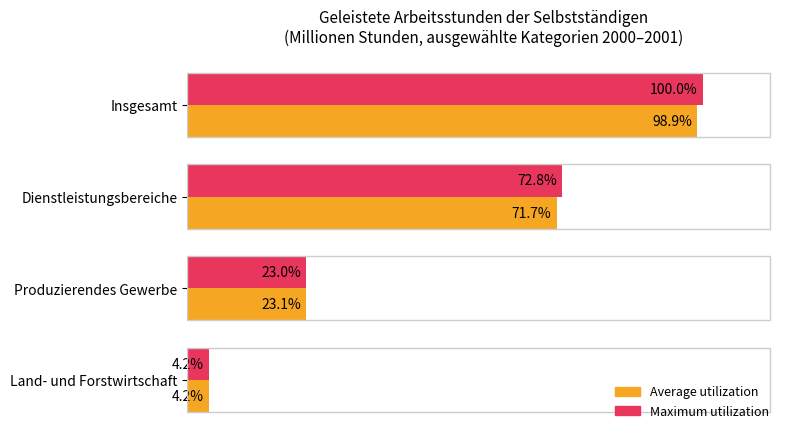

Which series has the widest spread of values?

Maximum utilization